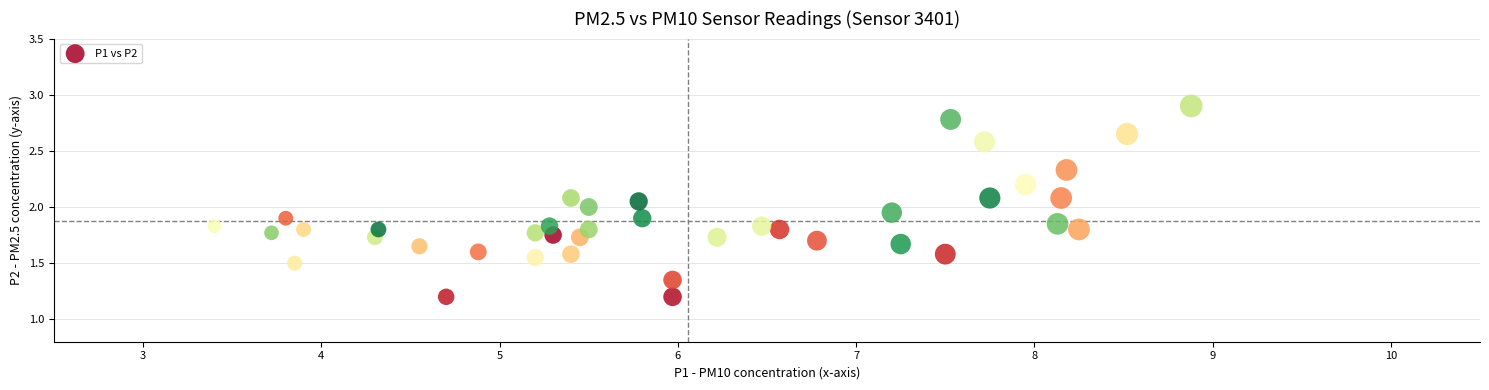

What is the range of X values (max minus min)?

5.5